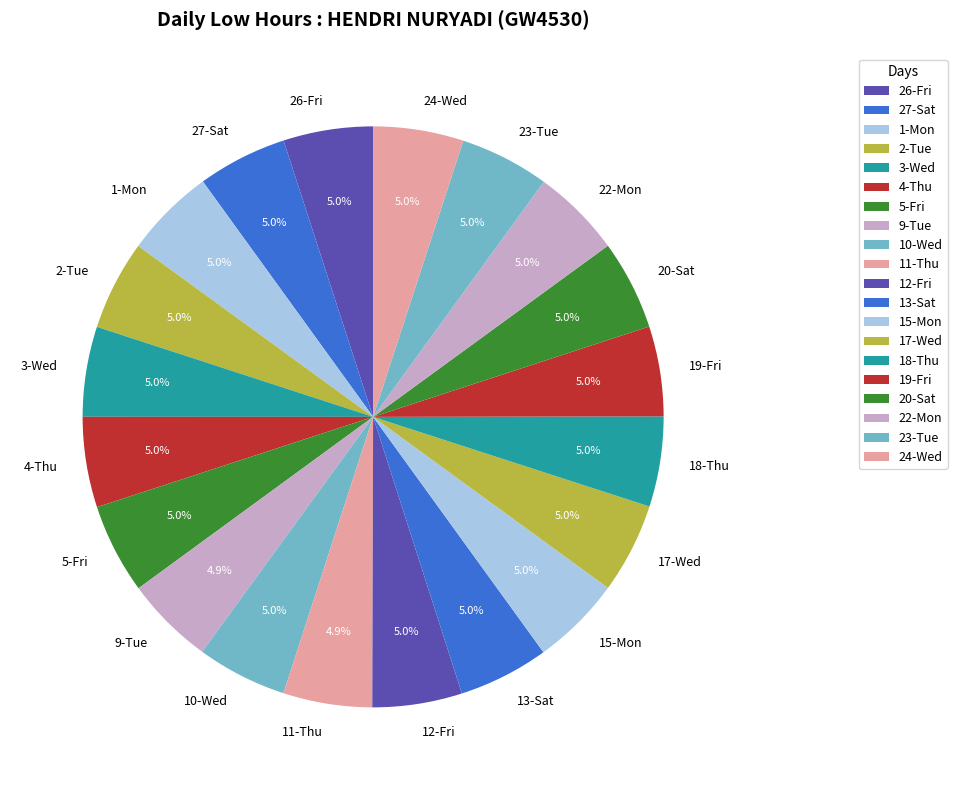

The 19-Fri slice represents 5% of the pie. True or false?

True